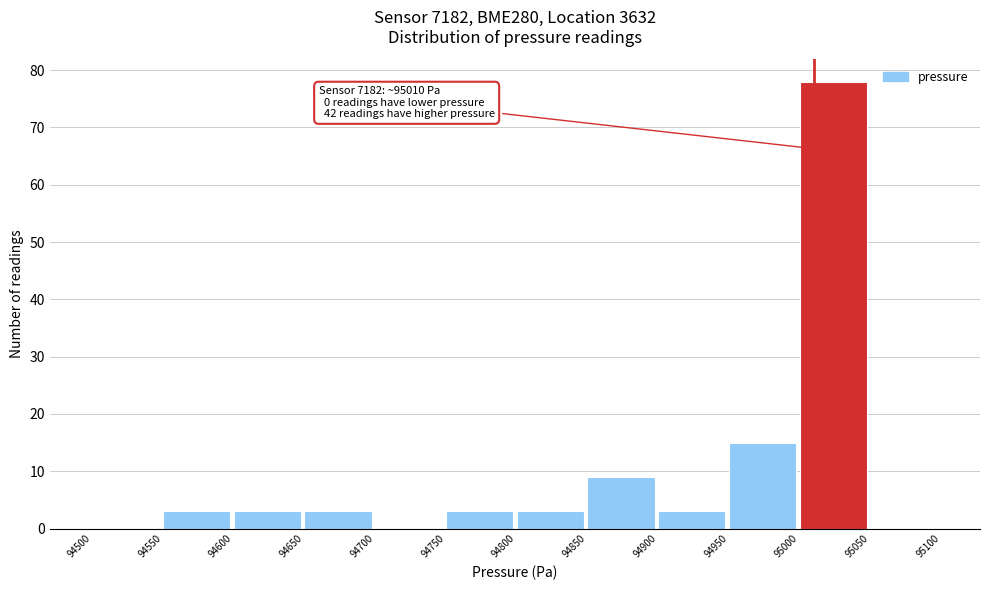

Which range on the x-axis has the tallest bar?

95000 to 95050